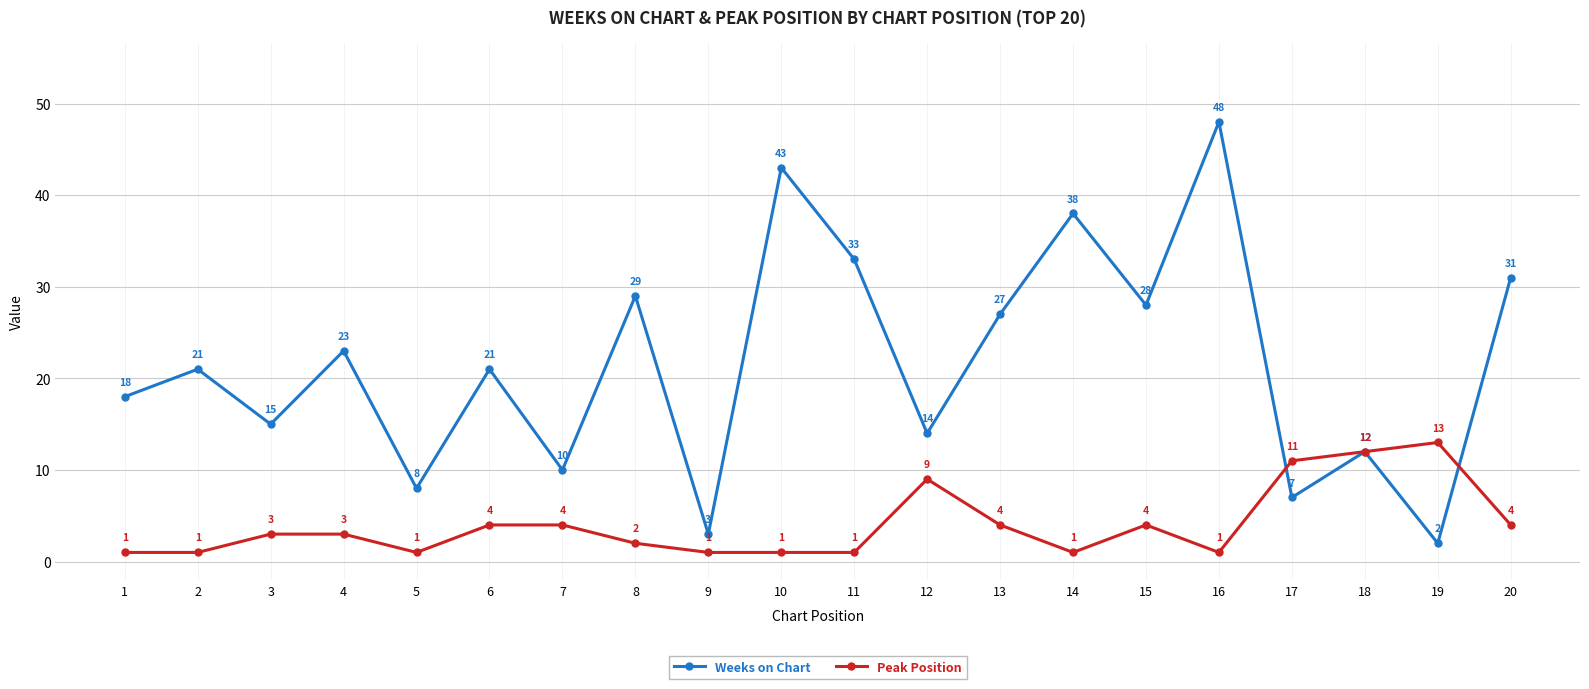

What are all the series names shown in the legend?

Weeks on Chart, Peak Position